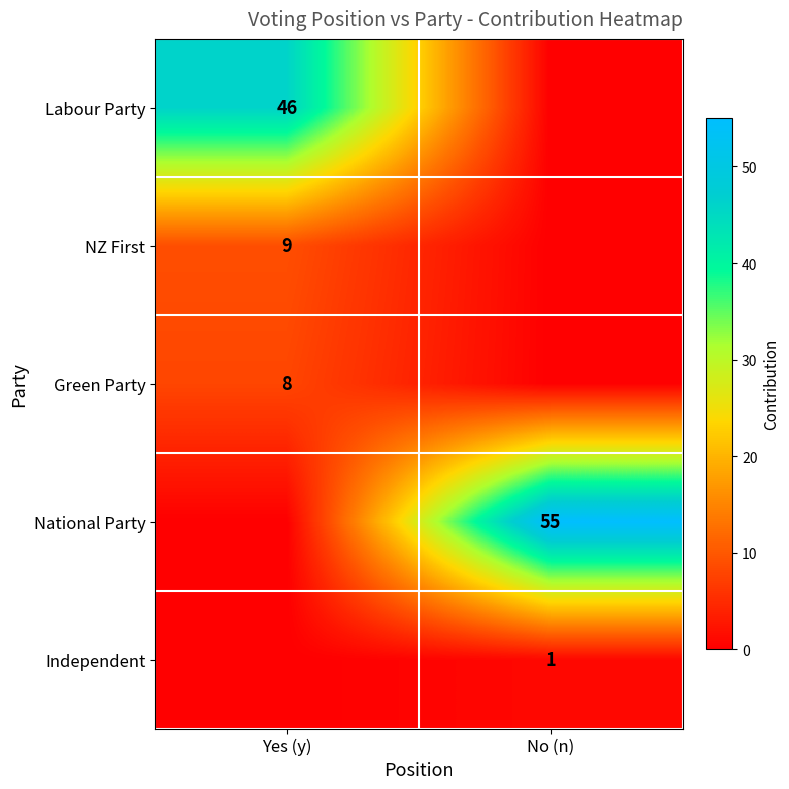

The value of Labour Party at Yes (y) is 27. True or false?

False